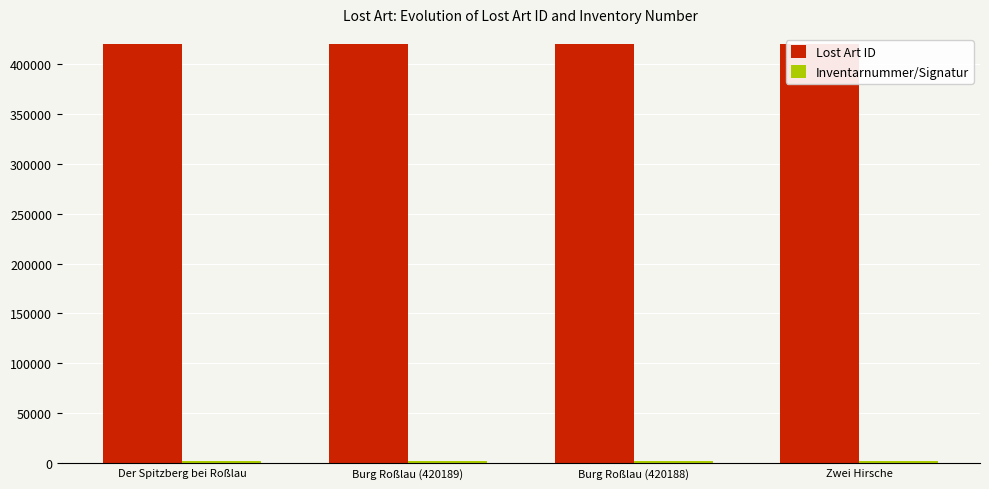

Reading left to right, what are all the values shown in this chart?

Lost Art ID: Der Spitzberg bei Roßlau=420190	Burg Roßlau (420189)=420189	Burg Roßlau (420188)=420188	Zwei Hirsche=420186
Inventarnummer/Signatur: Der Spitzberg bei Roßlau=2207	Burg Roßlau (420189)=2206	Burg Roßlau (420188)=2205	Zwei Hirsche=2193